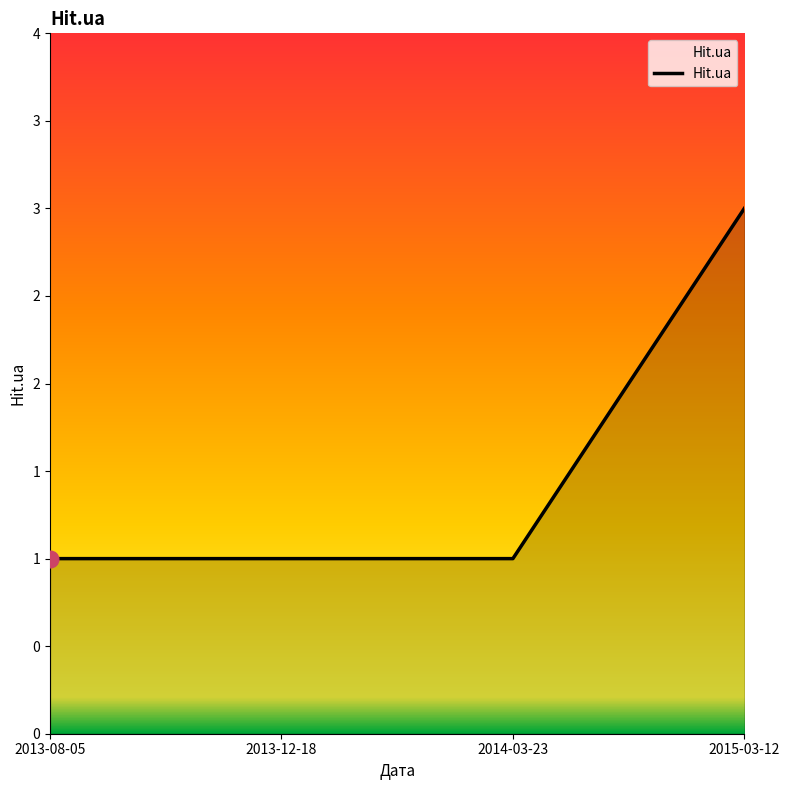

The value at 2015-03-12 is 2. True or false?

False